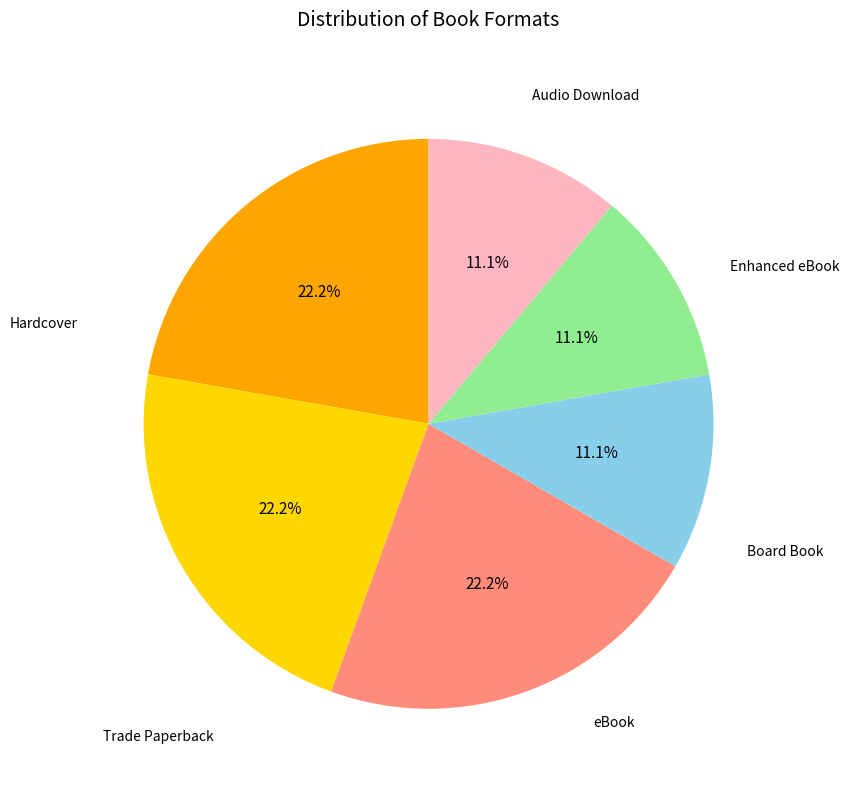

To the nearest percent, what portion does eBook represent?

11%